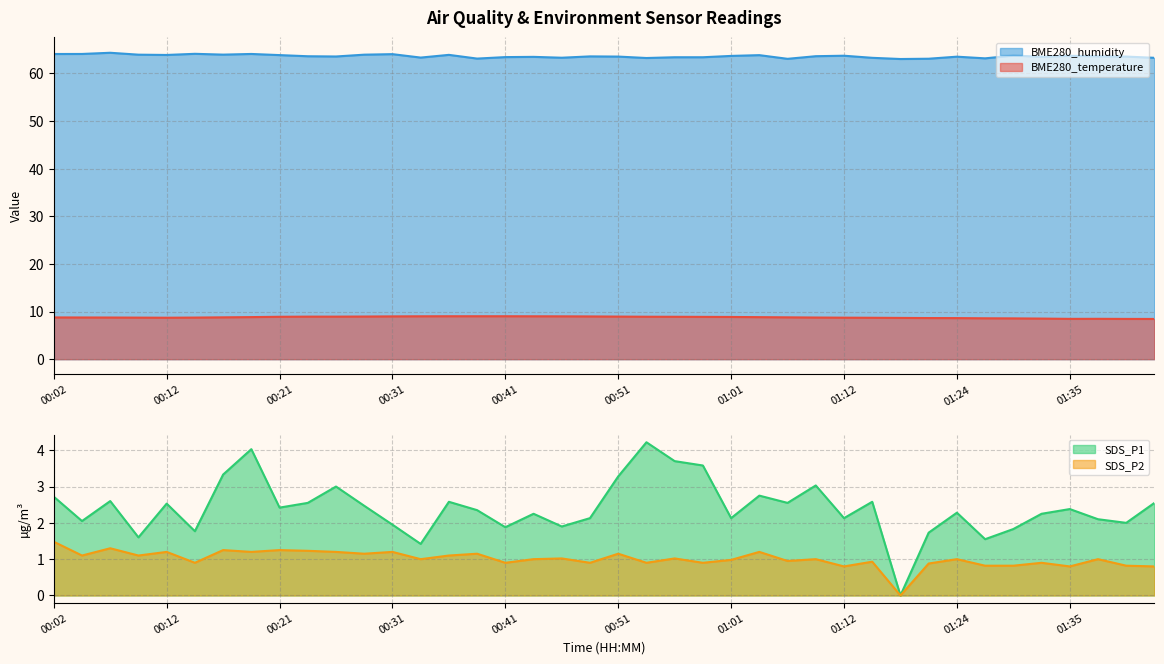

Is the value of BME280_humidity at 00:07 greater than the value of SDS_P1 at 00:58?

Yes